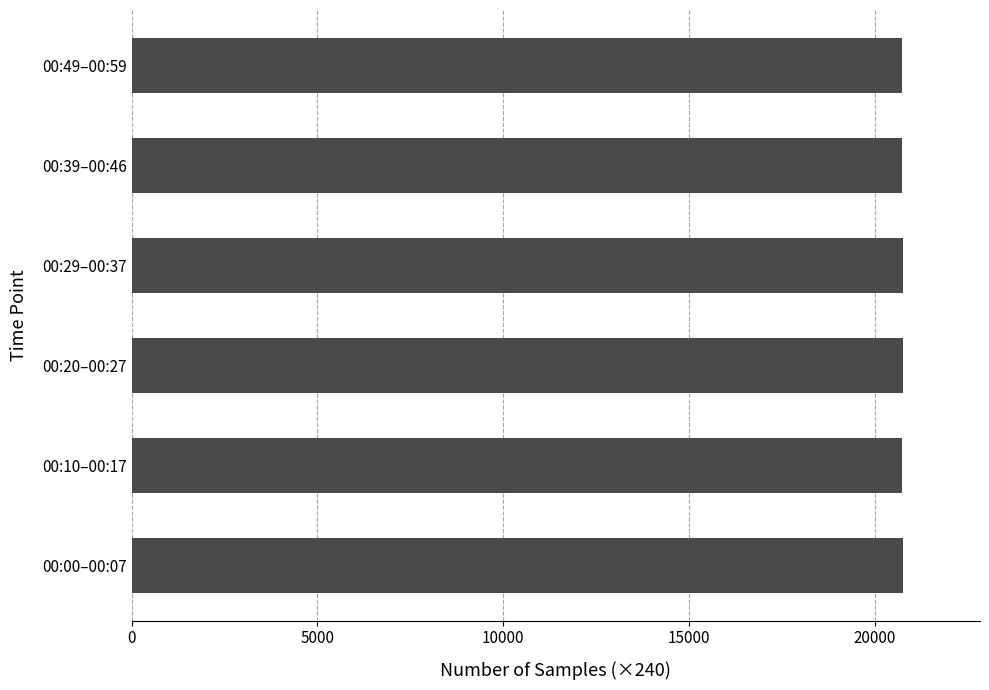

Is it true that the value at 00:10–00:17 is 20727?

True